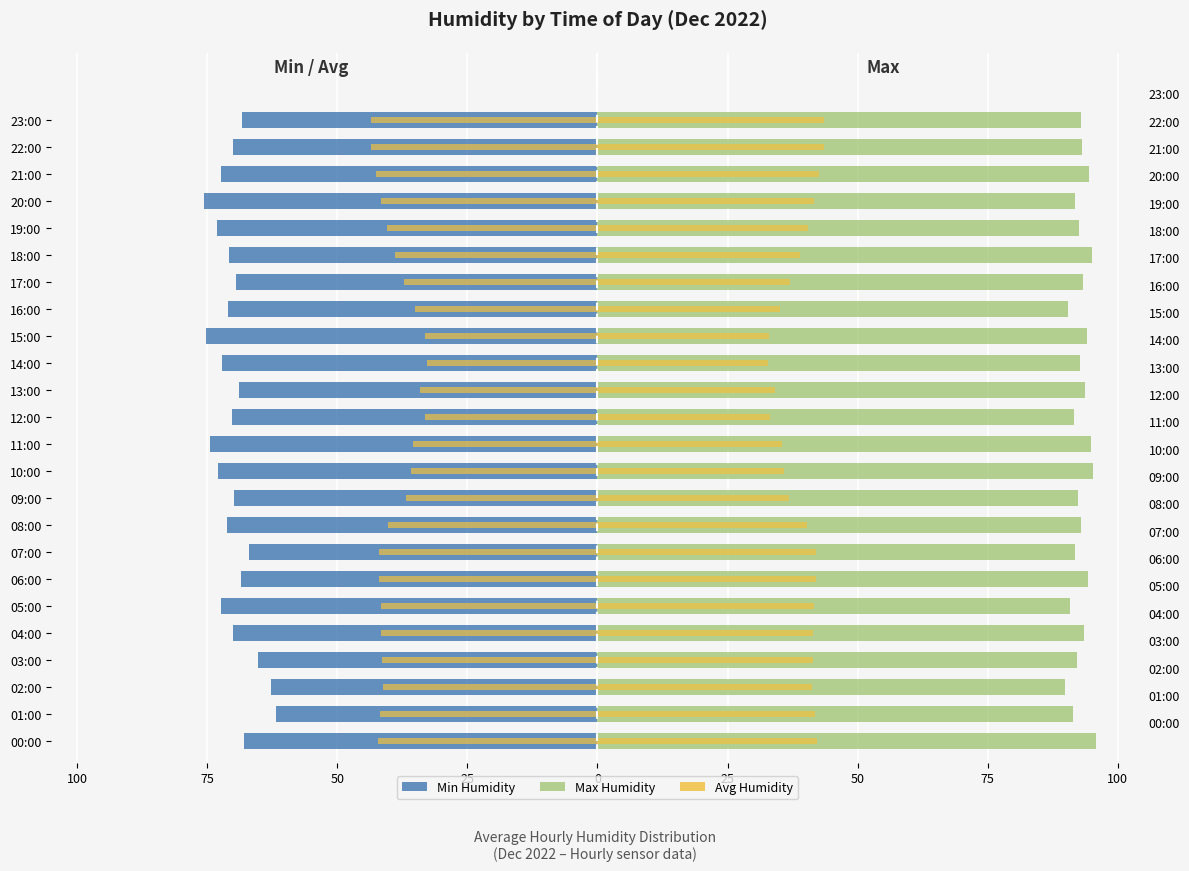

What is the label of the 23rd bar from the left?

22:00